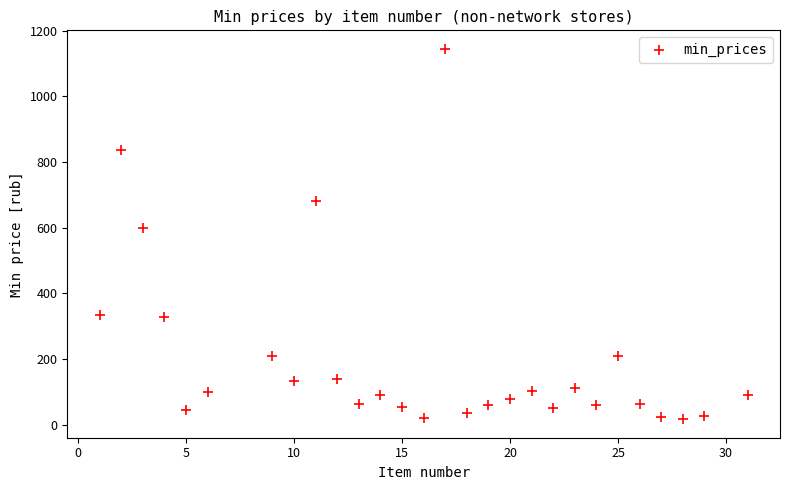

What Y value in the scatter plot is closest to 580?

600.0